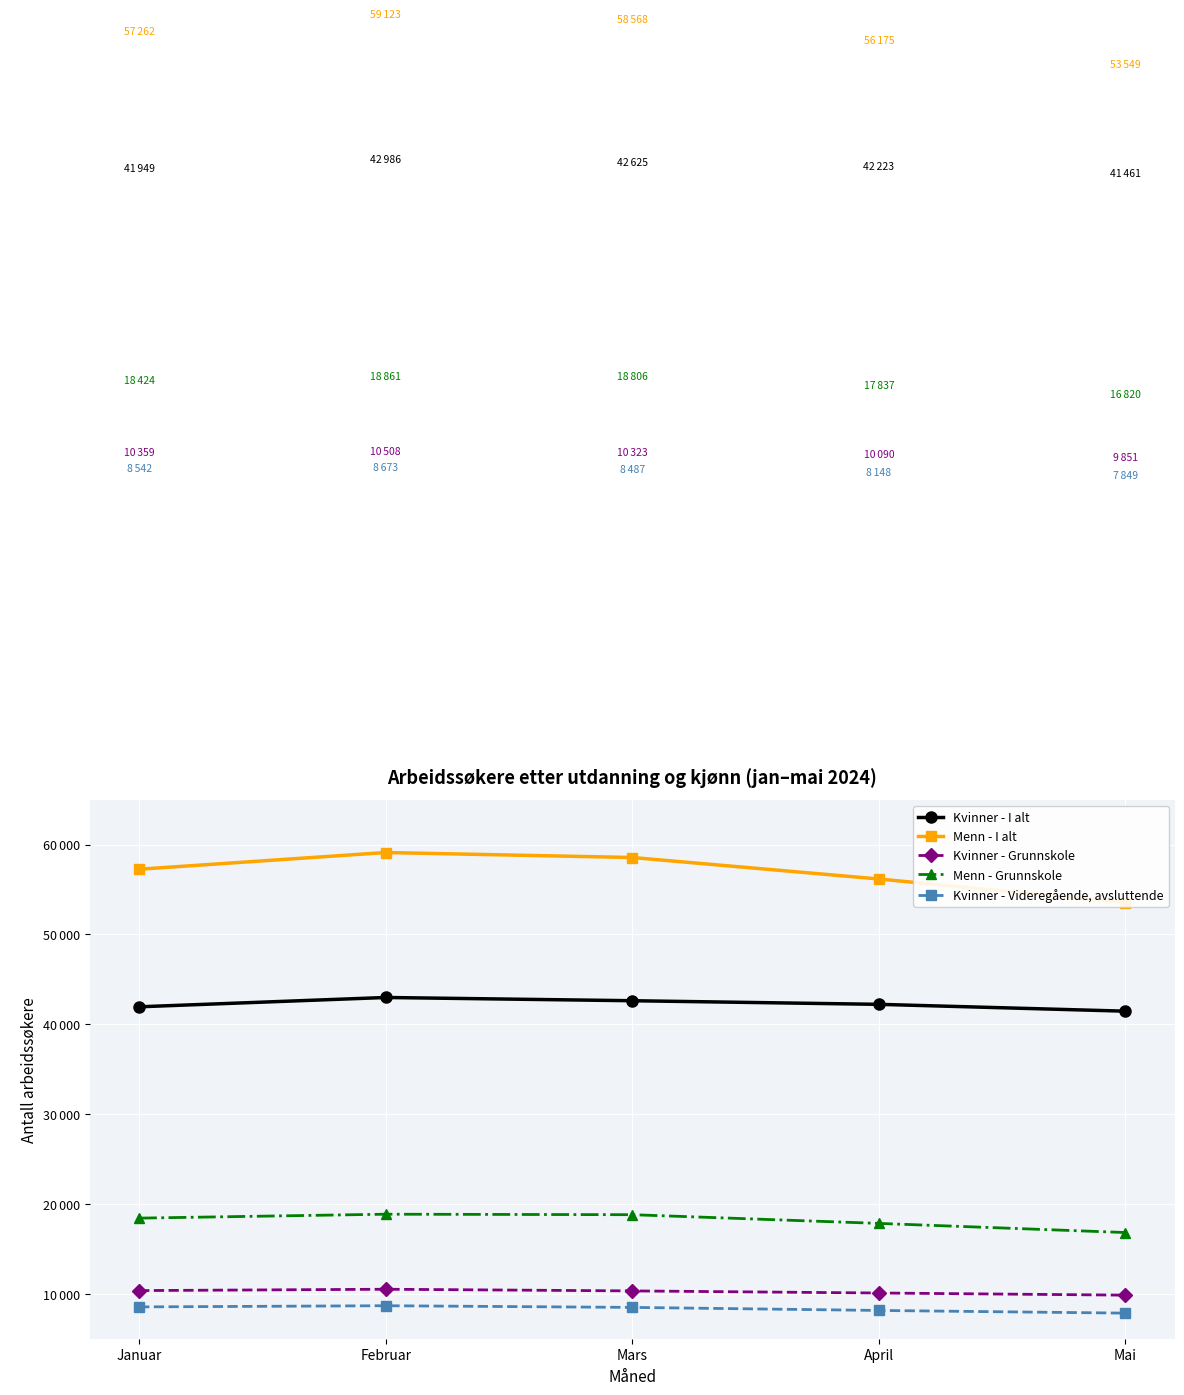

What is the sum of all Kvinner - Videregående, avsluttende values?

41699